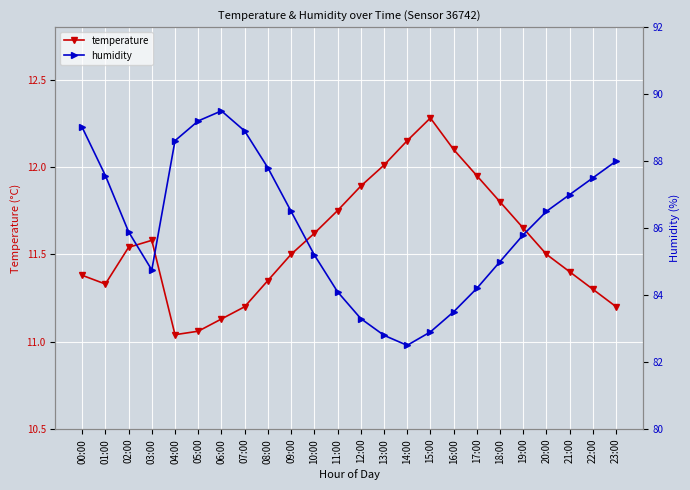

The humidity series shows 149.1 at 21:00. True or false?

False